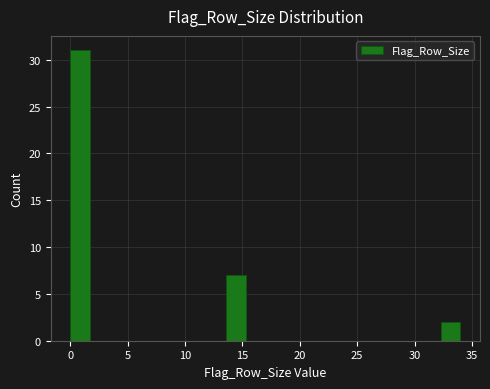

Read against the x-axis, roughly where is the centre of the tallest bar?

1.0